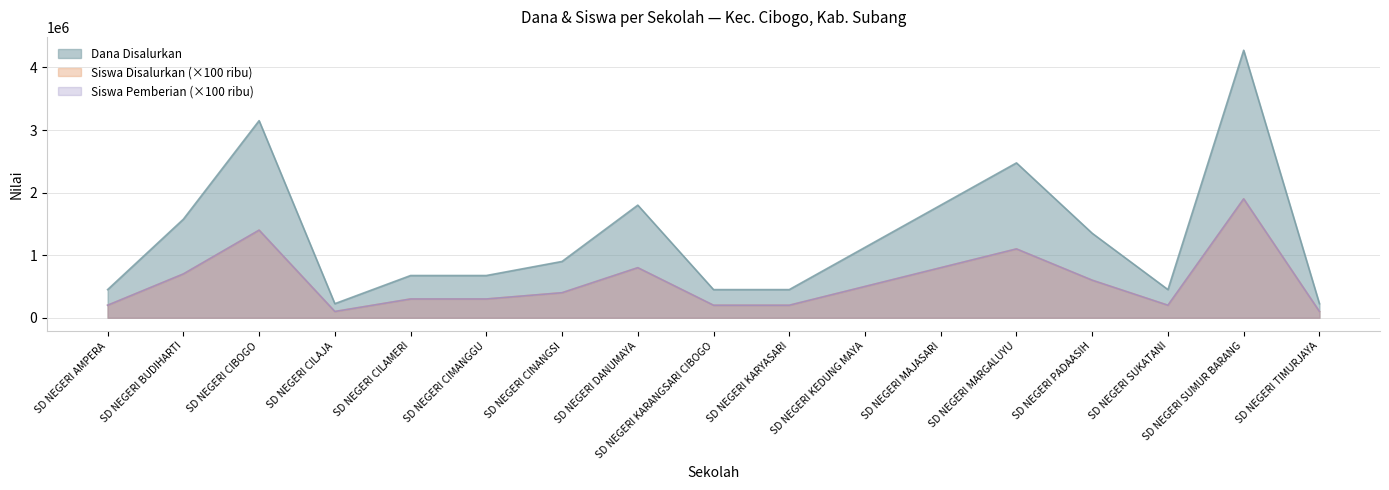

Which series has the largest range (max minus min)?

Dana Disalurkan